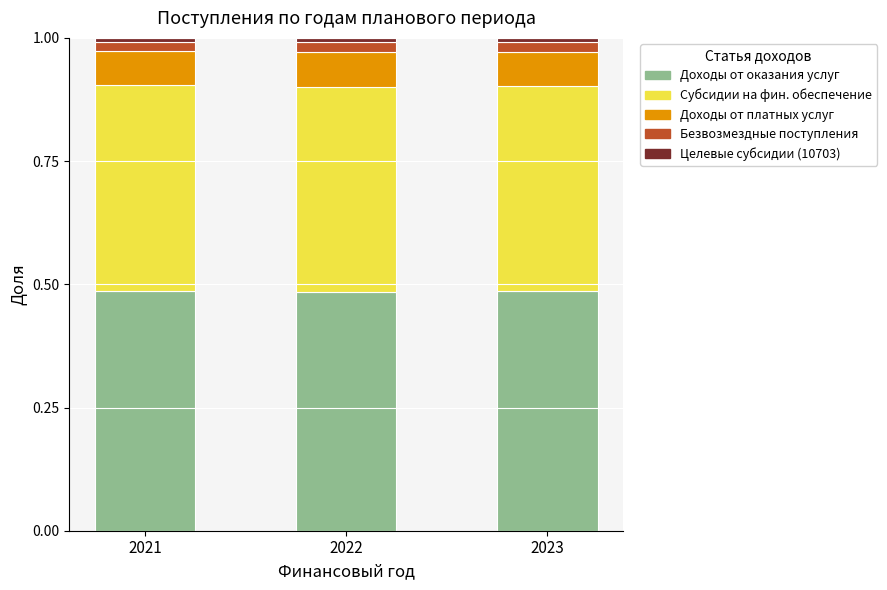

Are the bars horizontal?

No